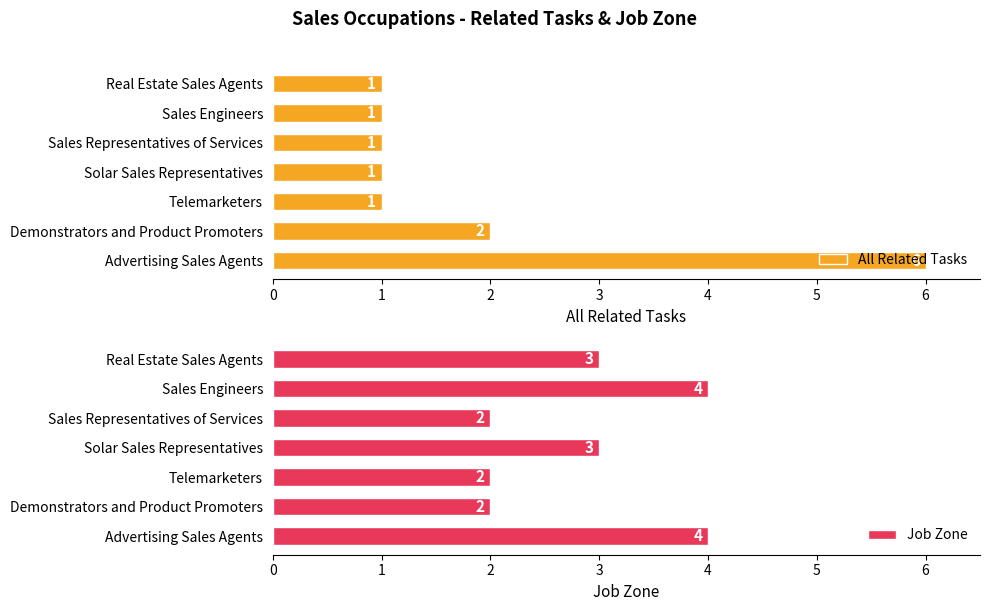

Are the bars grouped side by side (vs. stacked)?

Yes